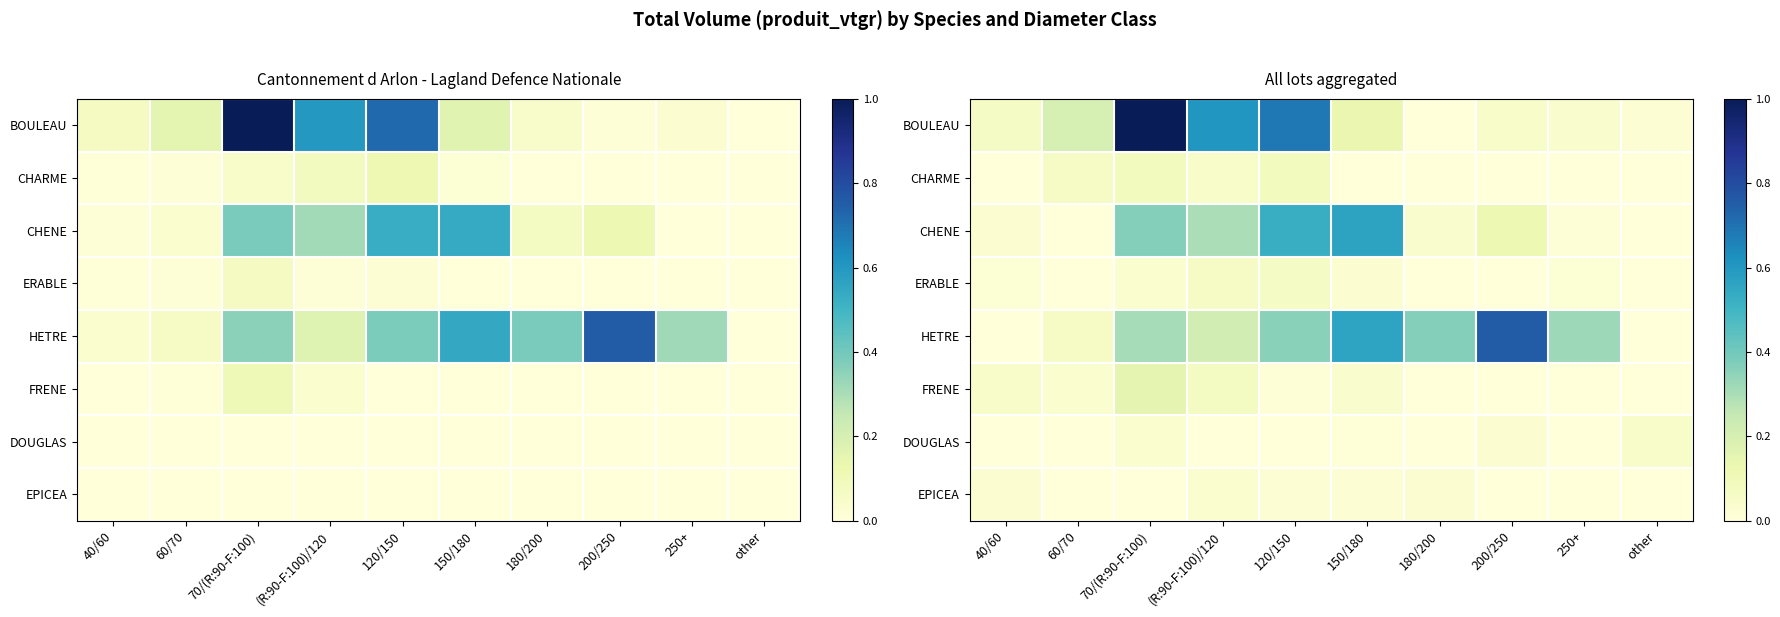

Rank the series at 250+ from highest to lowest value.

HETRE, BOULEAU, ERABLE, CHENE, CHARME, FRENE, DOUGLAS, EPICEA